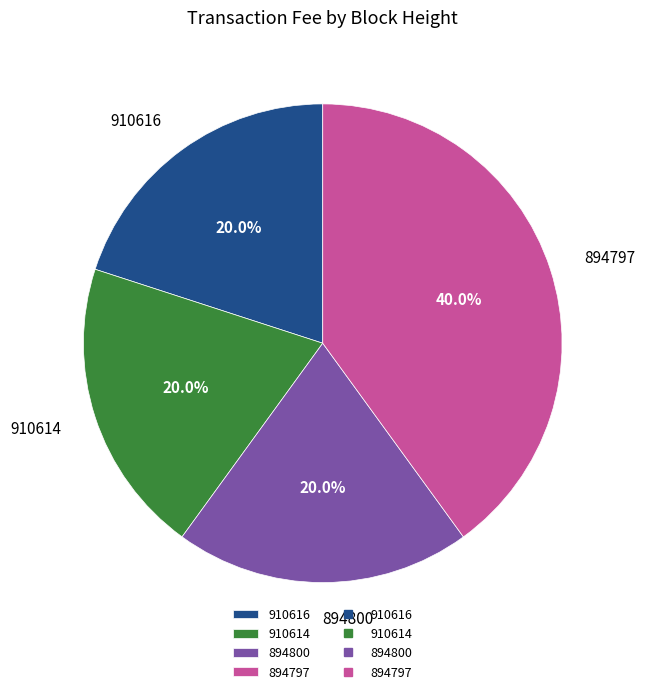

True or false: 894800 accounts for 13% of the total.

False